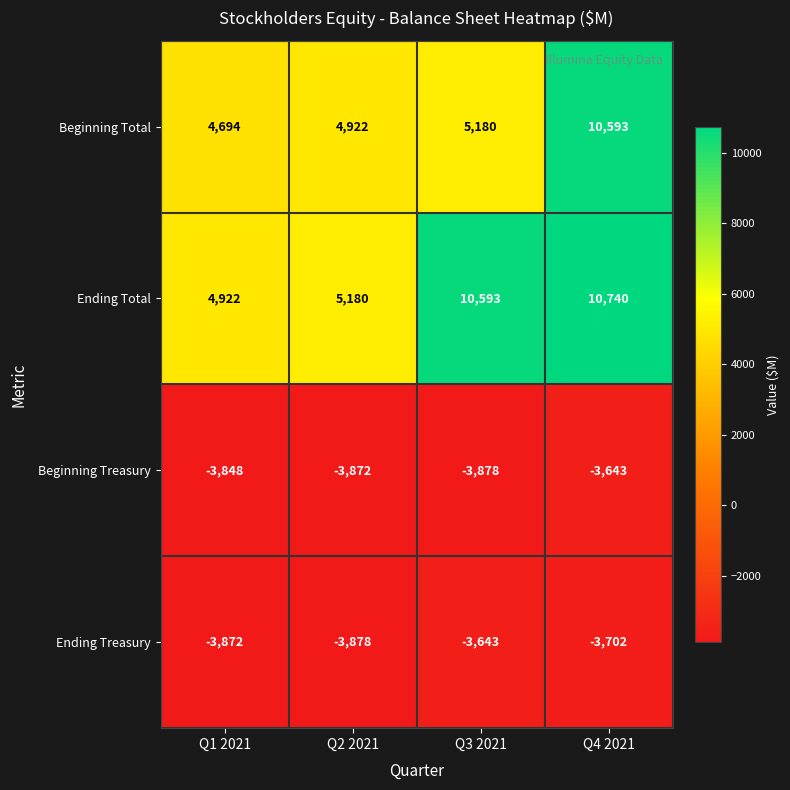

What is the sum of all Beginning Treasury values?

-15241